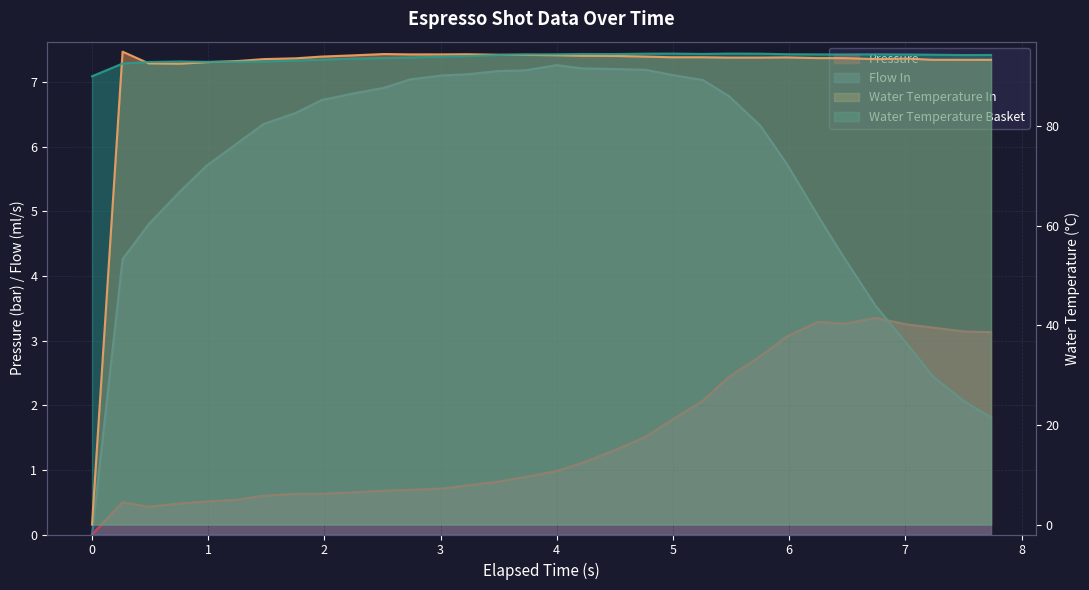

What is the label of the 9th point from the left?

1.977